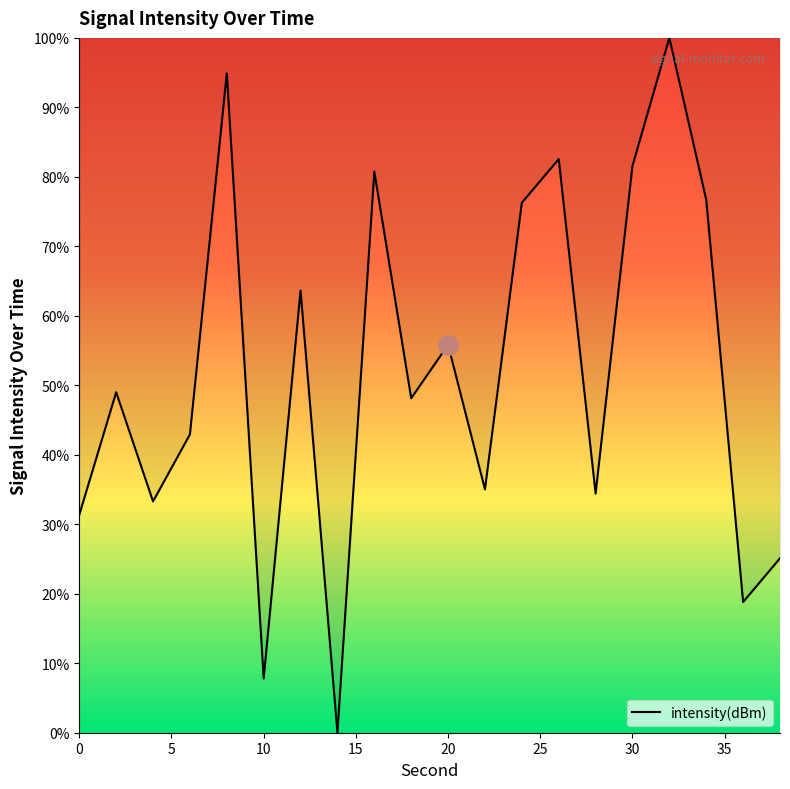

What is the greatest value displayed?

100.0